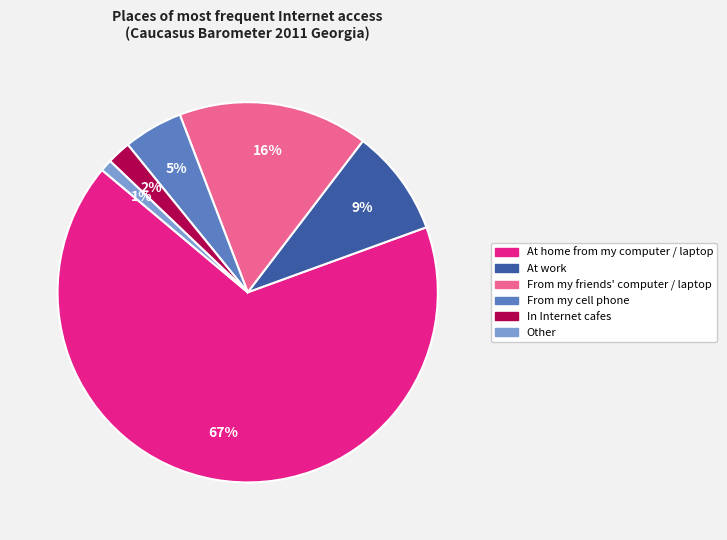

True or false: From my friends' computer / laptop accounts for 16% of the total.

True